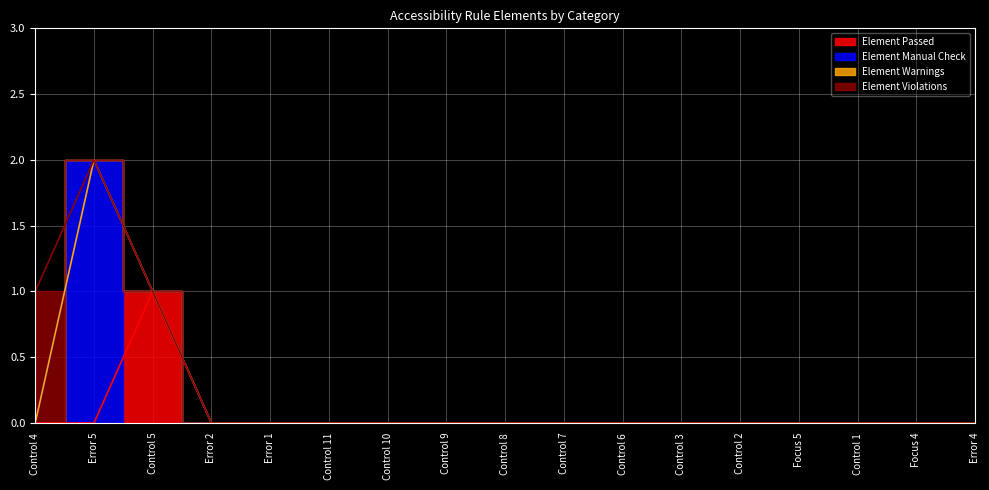

How many lines are shown in the chart?

4